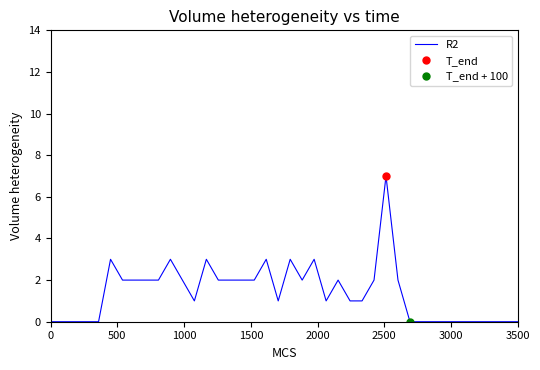

How many interior local valleys (lower than both neighbors) does the data have?

4